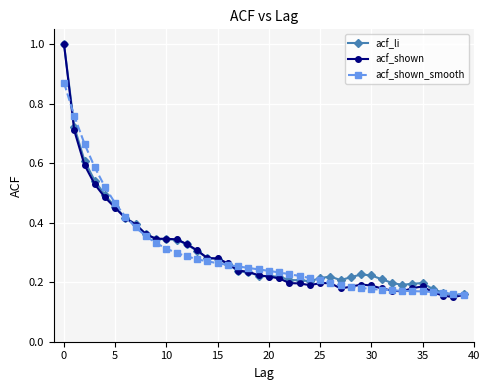

True or false: acf_shown has more than 0 interior local peaks.

True